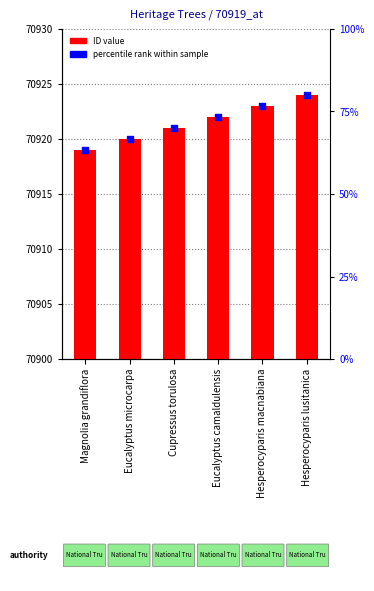

What are all the series names shown in the legend?

ID value, percentile rank within sample